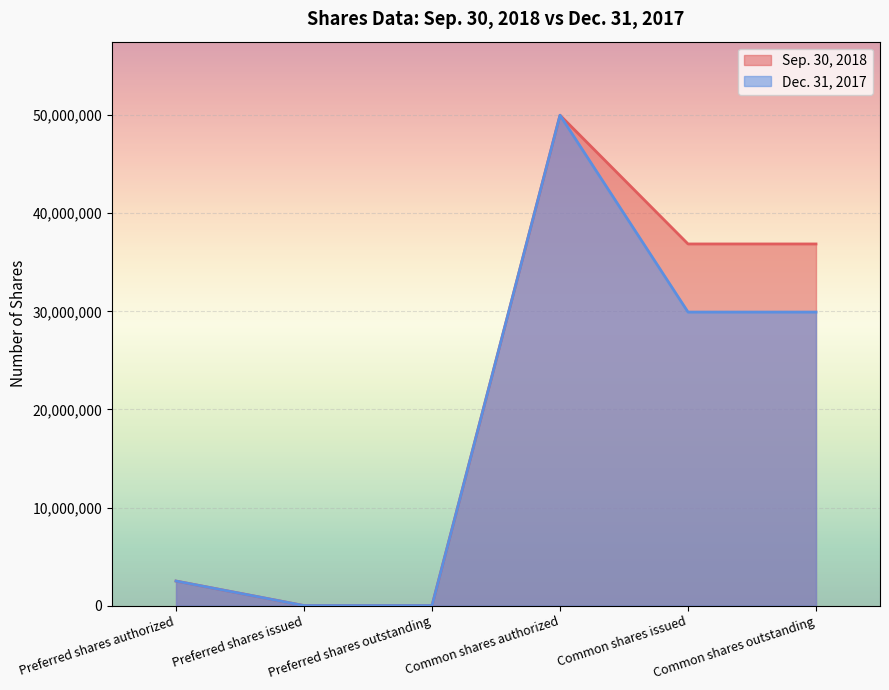

Which series has the largest range (max minus min)?

Sep. 30, 2018